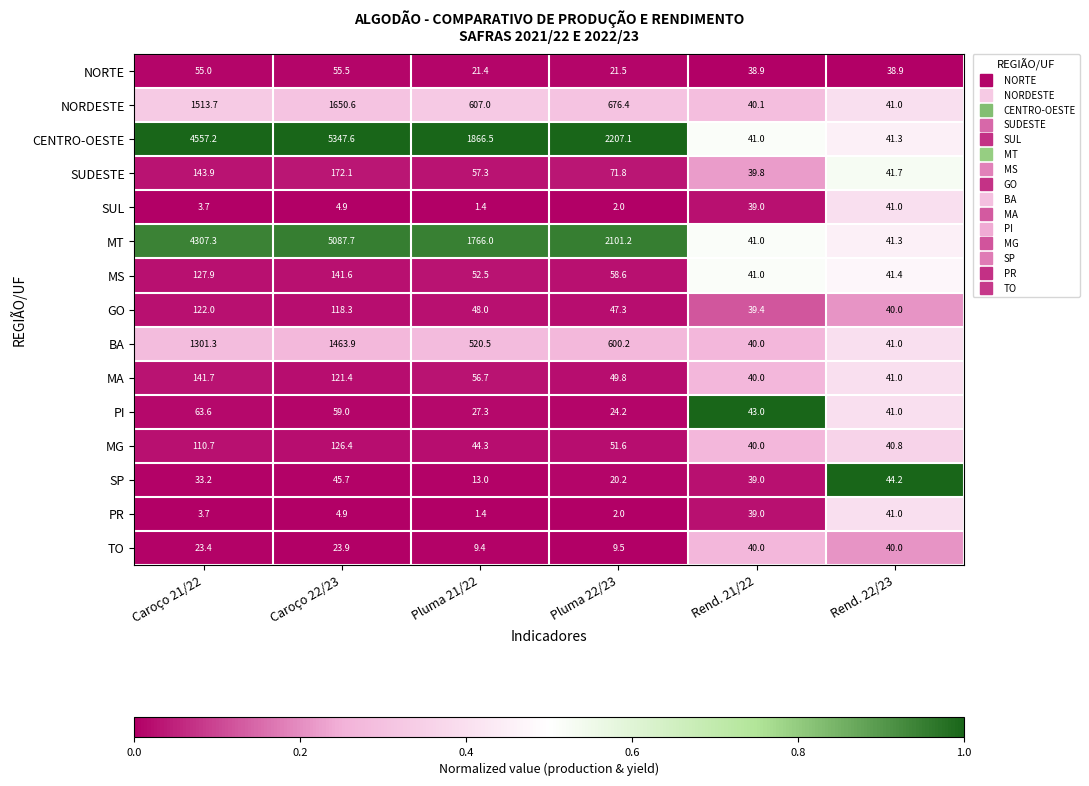

Is it true that MA equals 216.4 at Caroço 22/23?

False